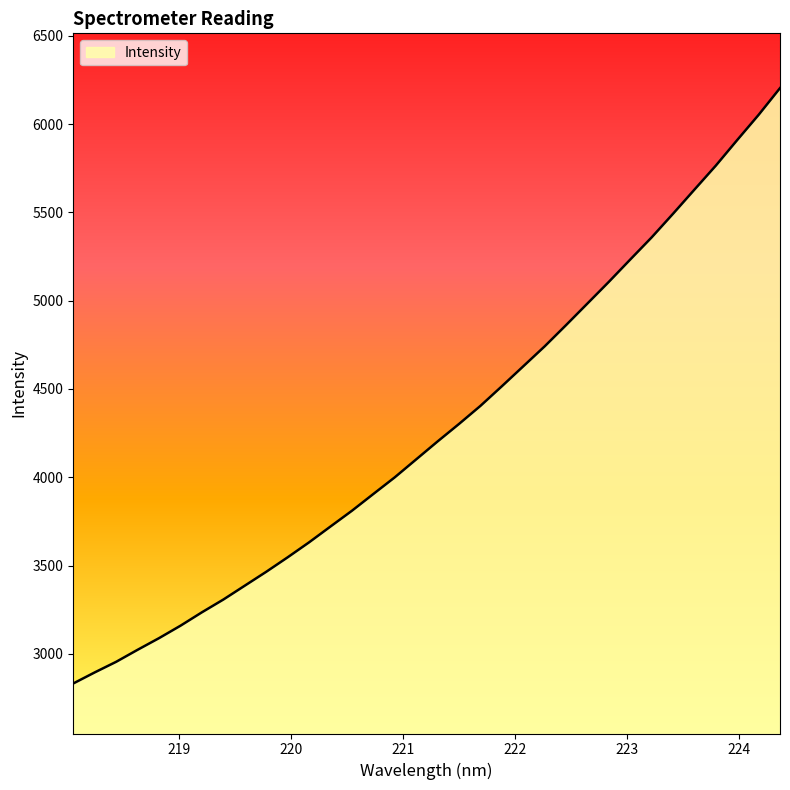

What is the smallest value displayed?

2832.6